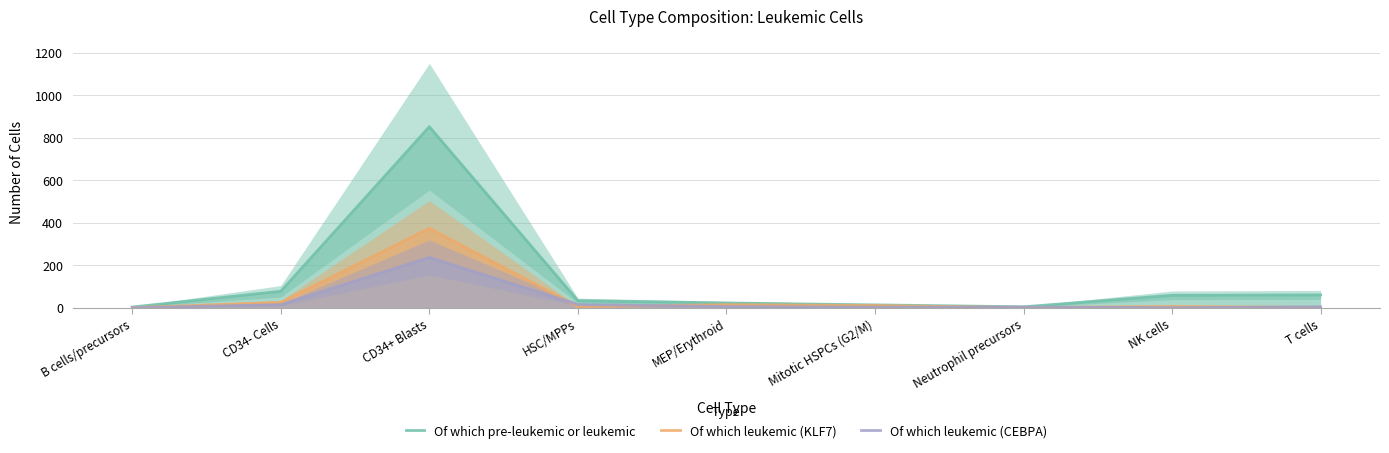

Which series has the largest total across all categories?

Of which pre-leukemic or leukemic